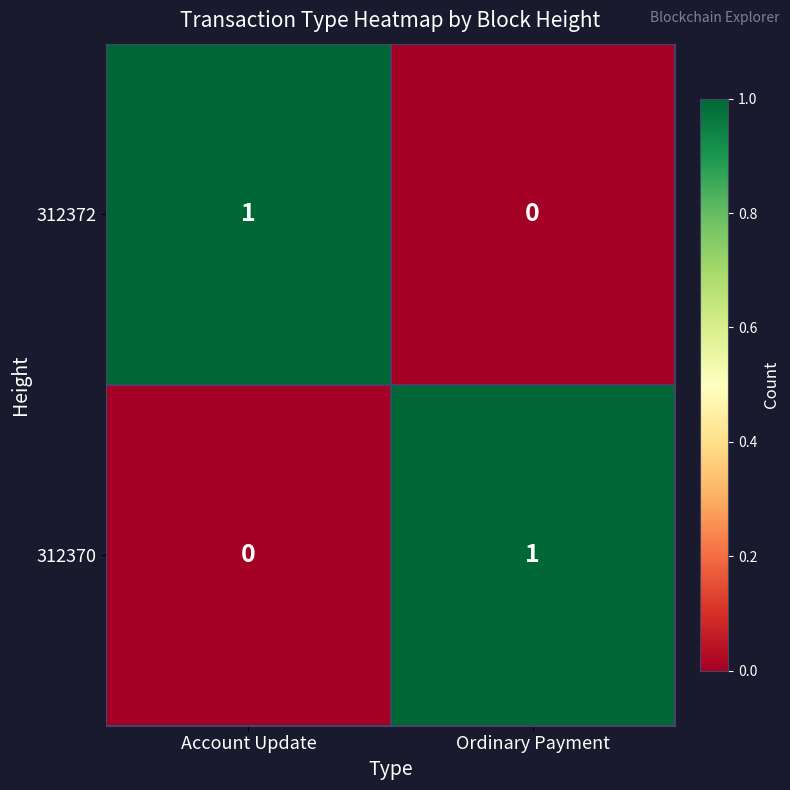

What is the total value across all series at Ordinary Payment?

1